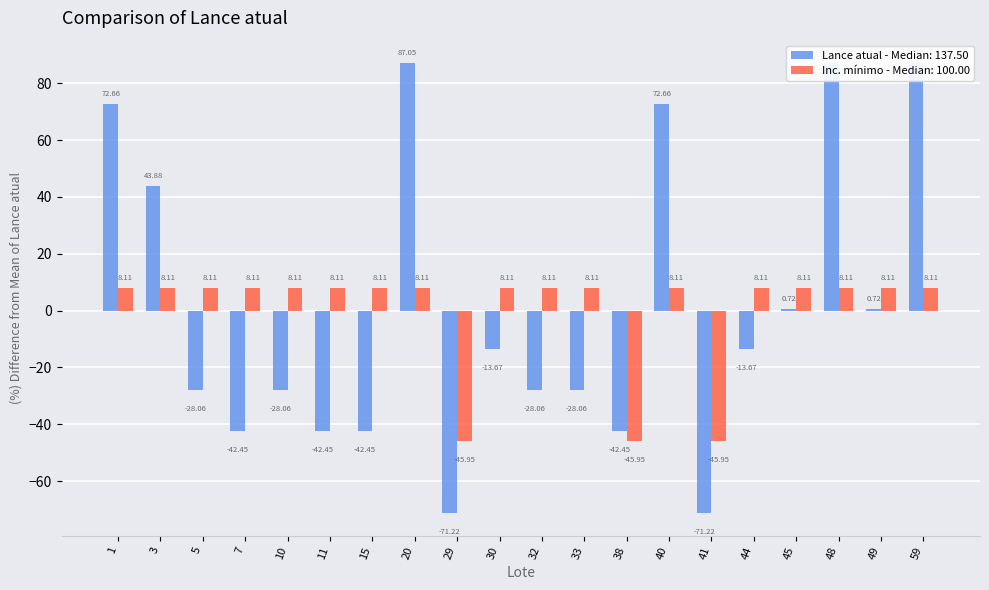

How many values in Inc. mínimo are above zero?

17